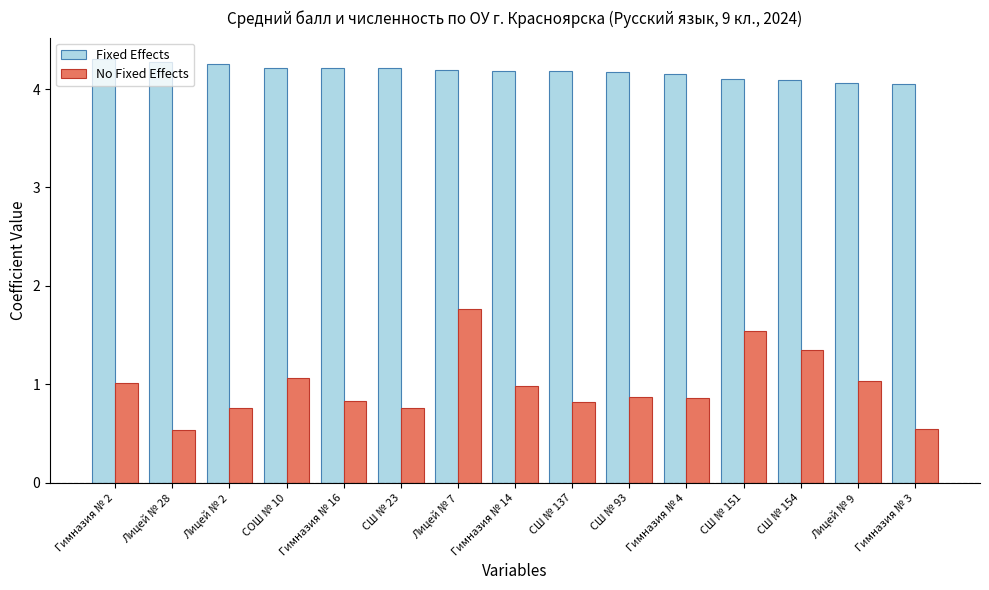

The Fixed Effects series shows 6.9 at Лицей № 7. True or false?

False